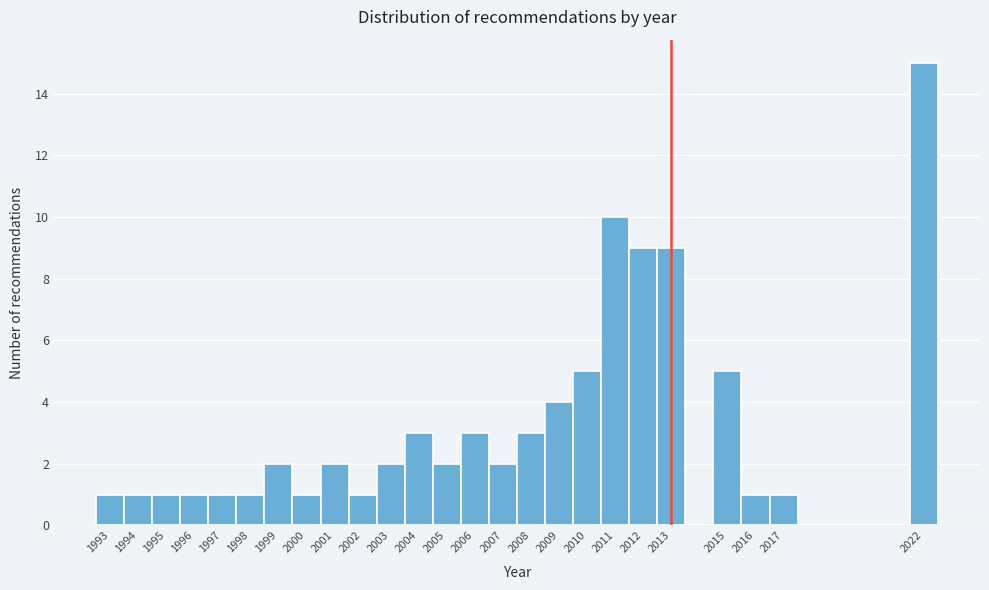

Reading left to right, list every bar in this chart as the range it spans on the x-axis followed by its height. The values are not printed on the chart, so give them approximately, as read against the axis.

1992.5 to 1993.5: 1
1993.5 to 1994.5: 1
1994.5 to 1995.5: 1
1995.5 to 1996.5: 1
1996.5 to 1997.5: 1
1997.5 to 1998.5: 1
1998.5 to 1999.5: 2
1999.5 to 2000.5: 1
2000.5 to 2001.5: 2
2001.5 to 2002.5: 1
2002.5 to 2003.5: 2
2003.5 to 2004.5: 3
2004.5 to 2005.5: 2
2005.5 to 2006.5: 3
2006.5 to 2007.5: 2
2007.5 to 2008.5: 3
2008.5 to 2009.5: 4
2009.5 to 2010.5: 5
2010.5 to 2011.5: 10
2011.5 to 2012.5: 9
2012.5 to 2013.5: 9
2013.5 to 2014.5: 0
2014.5 to 2015.5: 5
2015.5 to 2016.5: 1
2016.5 to 2017.5: 1
2017.5 to 2018.5: 0
2018.5 to 2019.5: 0
2019.5 to 2020.5: 0
2020.5 to 2021.5: 0
2021.5 to 2022.5: 15